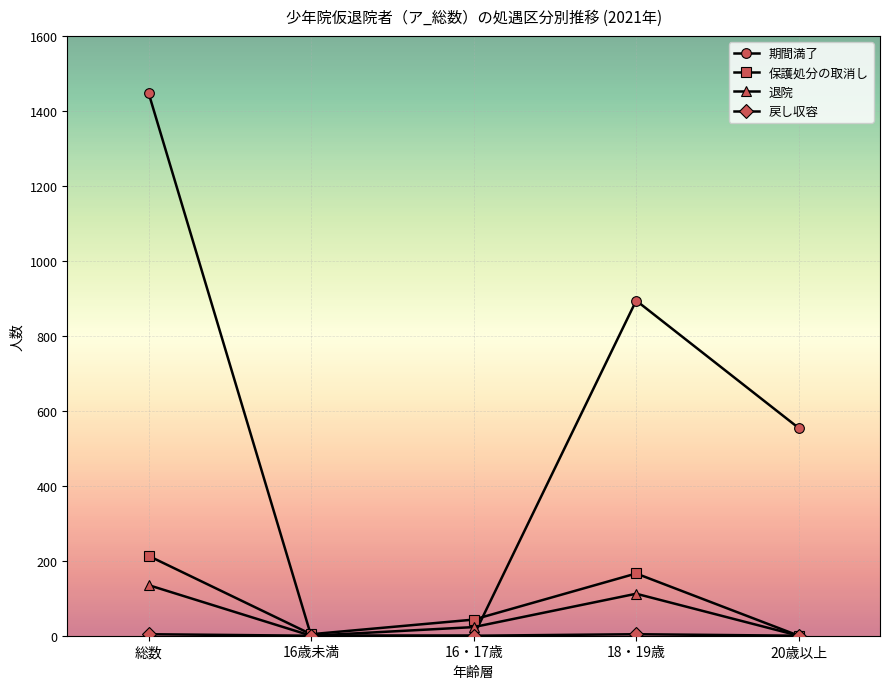

At how many categories does at least one series exceed 503?

3